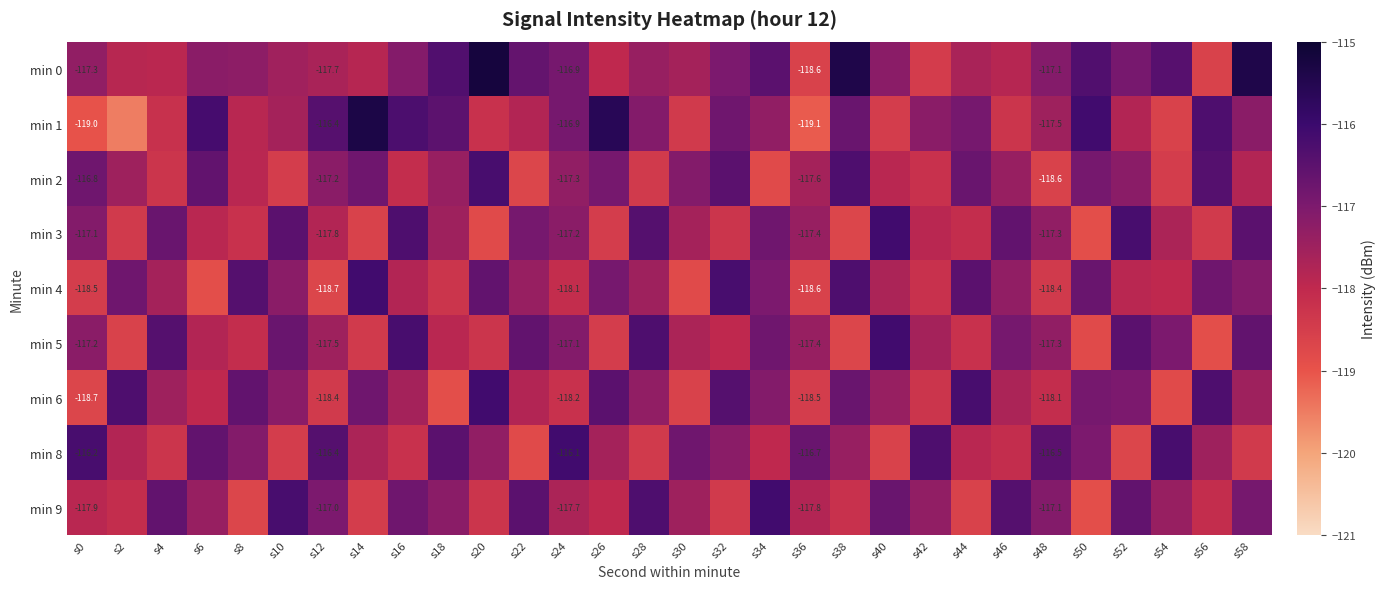

At which label does min 1 first exceed -117?

s6